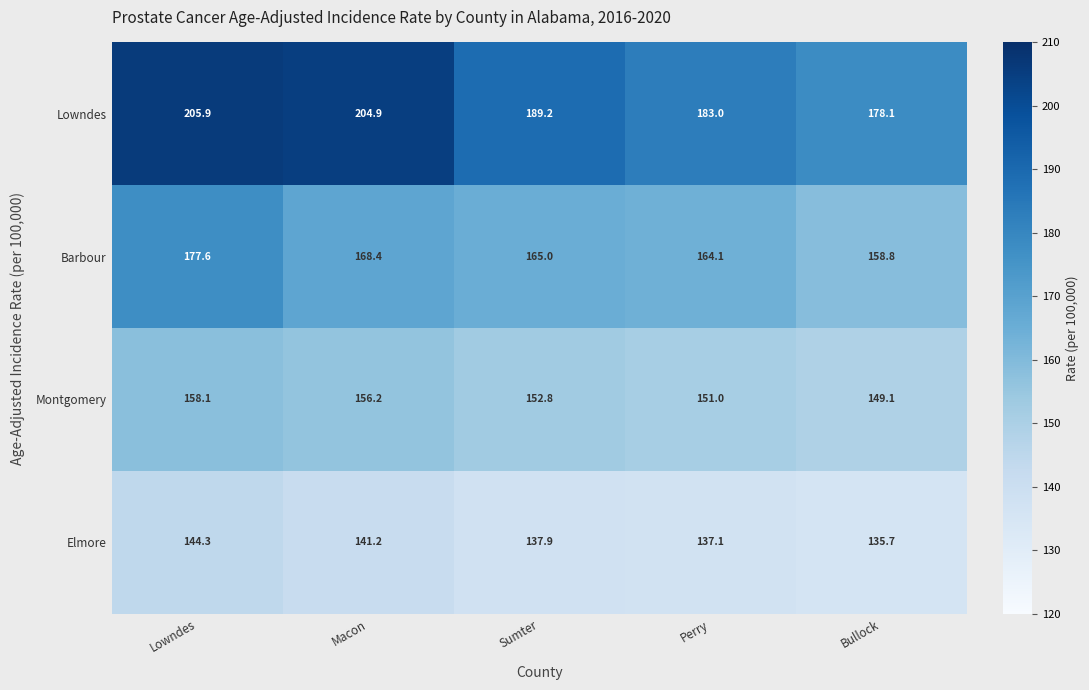

What is the sum of the Montgomery values at Perry and Bullock?

300.1